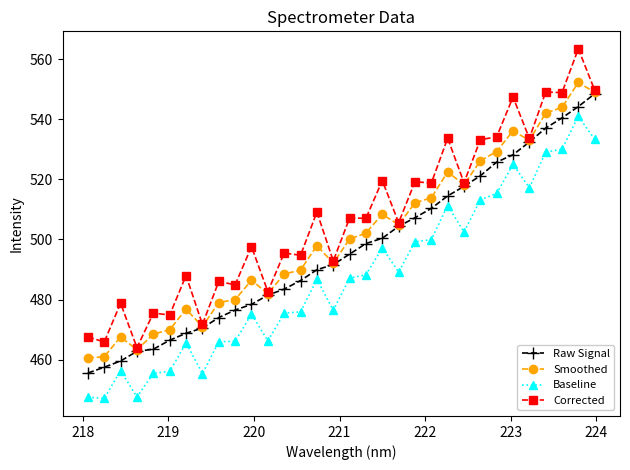

True or false: Smoothed has more than 0 interior local peaks.

True